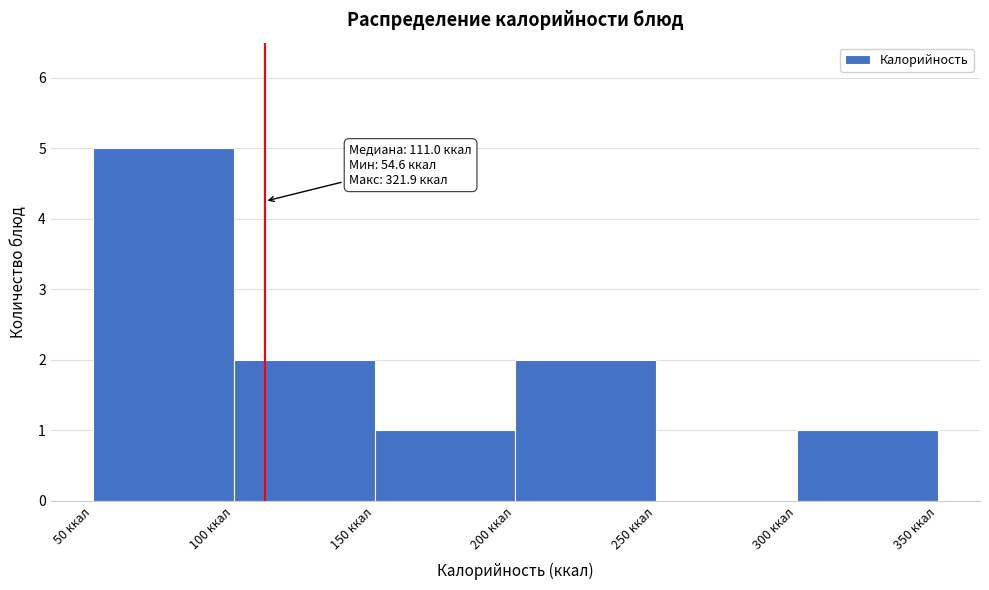

Which range on the x-axis has the tallest bar?

50 to 100